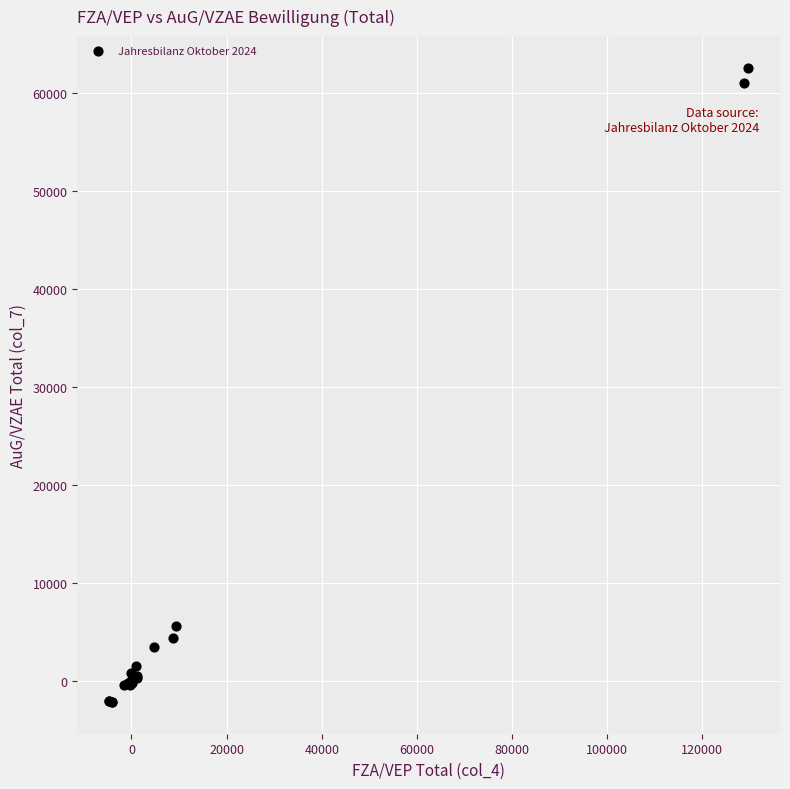

What Y value in the scatter plot is closest to 30210?

5621